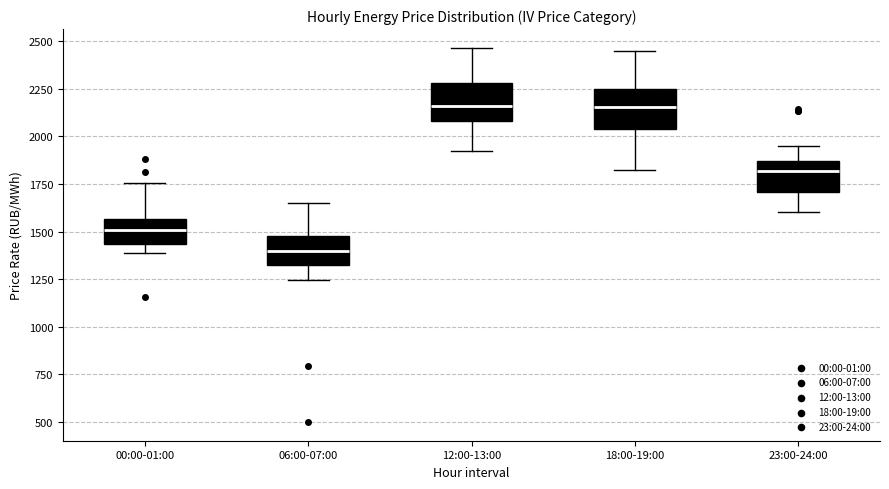

Reading left to right, read every box against the y-axis: the position of its median line, the range the box covers, and the ends of its whiskers. The values are not printed on the chart, so give them approximately, as read against the axis.

00:00-01:00: median 1500, box 1450 to 1550, whiskers 1400 to 1750
06:00-07:00: median 1400, box 1300 to 1500, whiskers 1250 to 1650
12:00-13:00: median 2150, box 2100 to 2300, whiskers 1950 to 2450
18:00-19:00: median 2150, box 2050 to 2250, whiskers 1850 to 2450
23:00-24:00: median 1800, box 1700 to 1850, whiskers 1600 to 1950